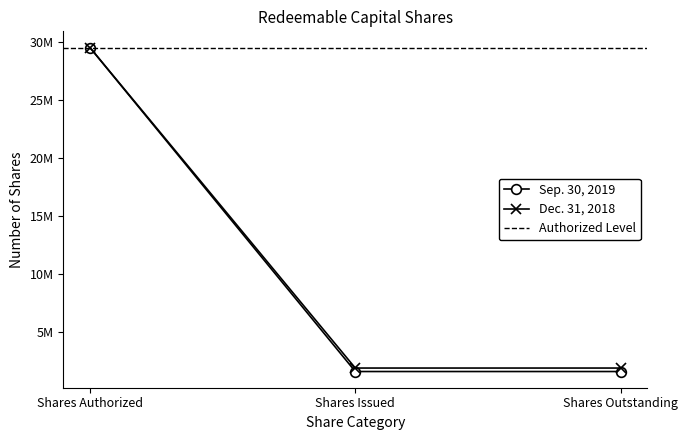

List the series in order of their peak value, highest first.

Sep. 30, 2019, Dec. 31, 2018